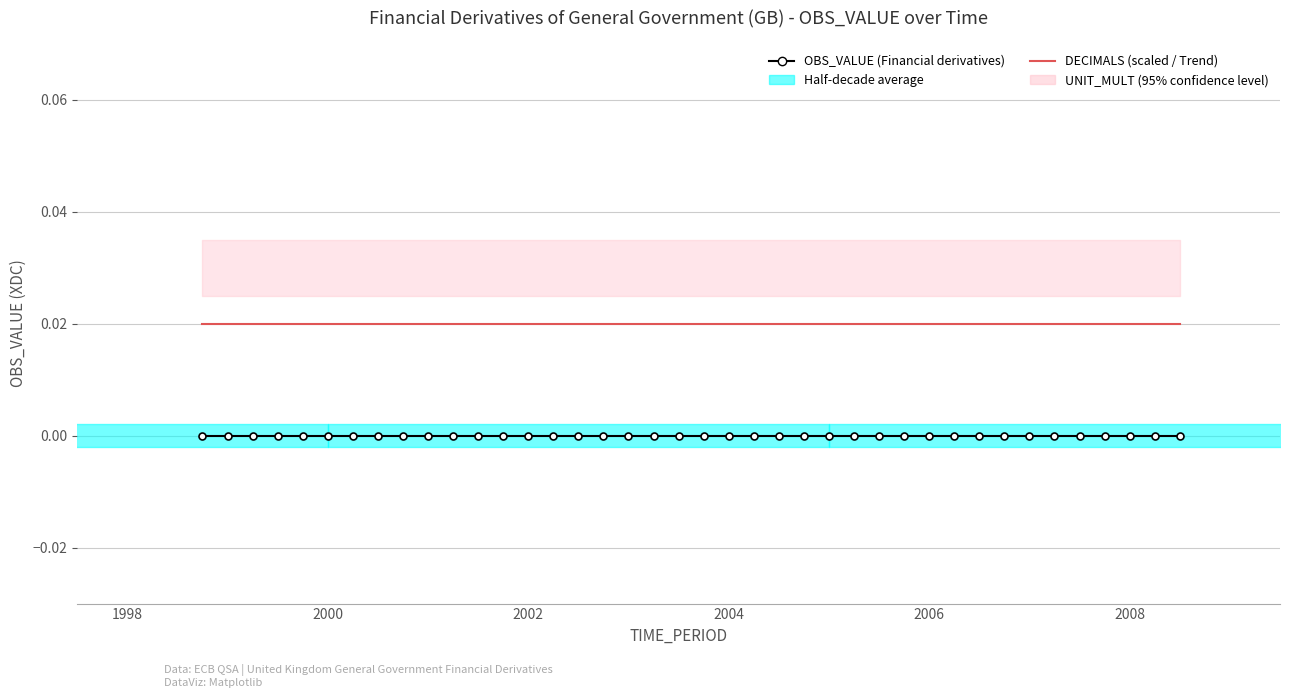

True or false: DECIMALS (scaled) has more than 1 interior local peaks.

False